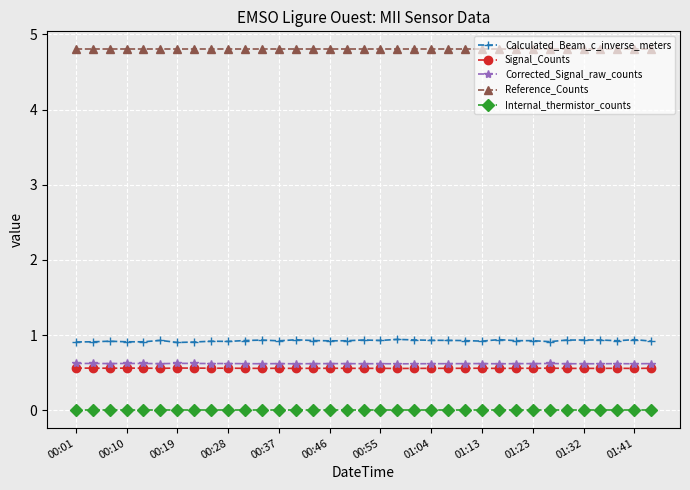

Which series has the largest range (max minus min)?

Calculated_Beam_c_inverse_meters